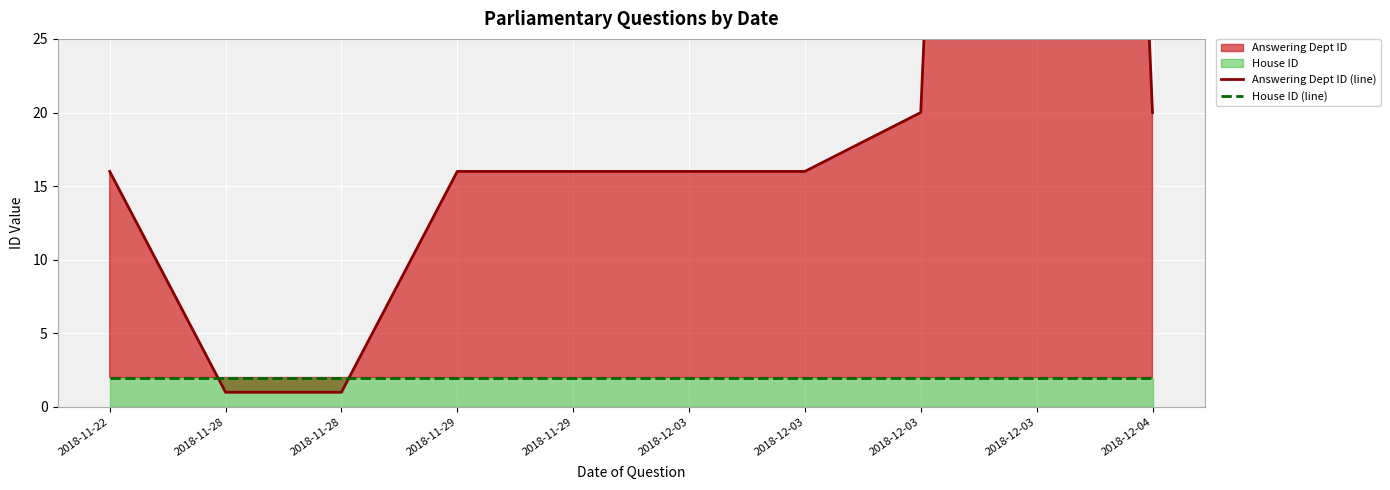

The value of Answering Dept ID (line) at 2018-11-29 is 16. True or false?

True